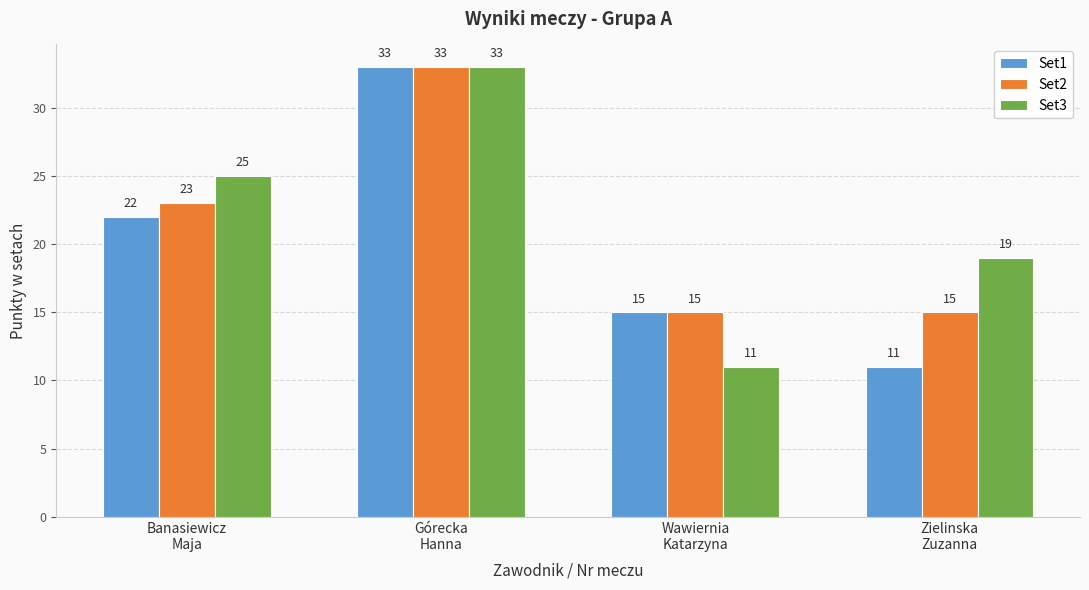

List the series in order of their overall mean, highest first.

Set3, Set2, Set1